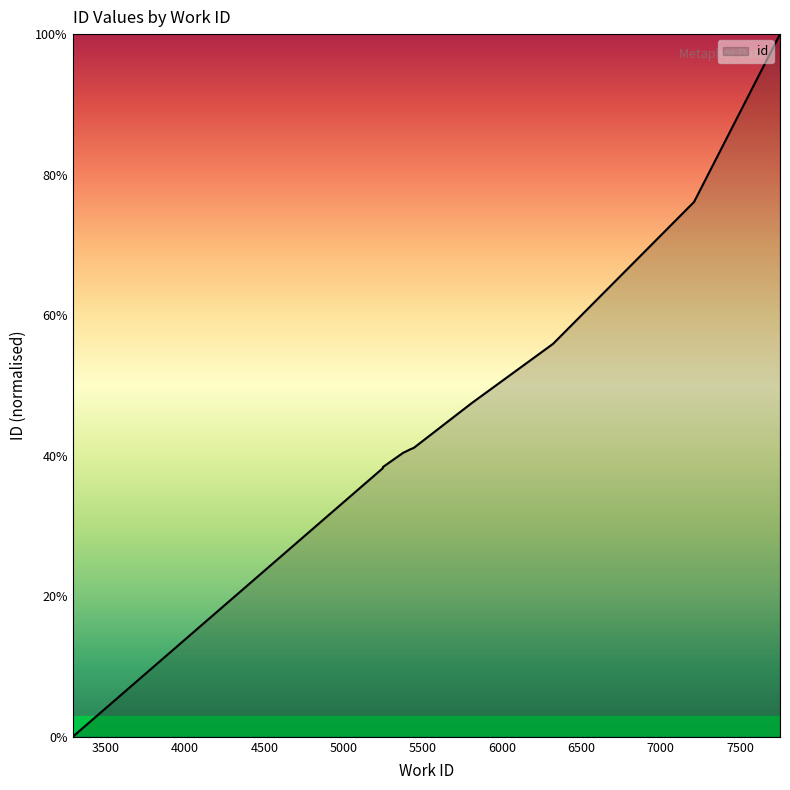

What is the difference between the maximum and minimum values?

100.0